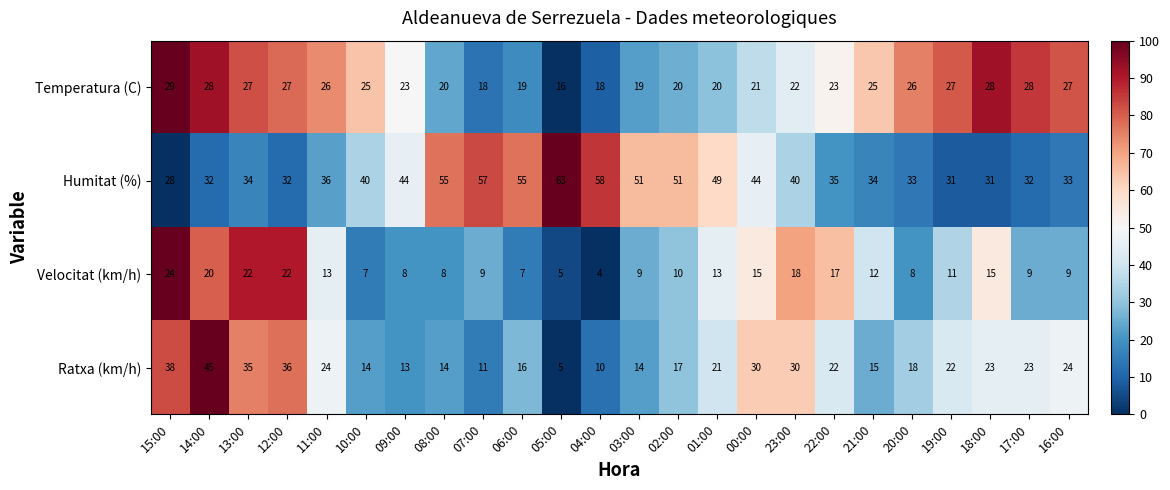

How many categories are shown in the chart?

24